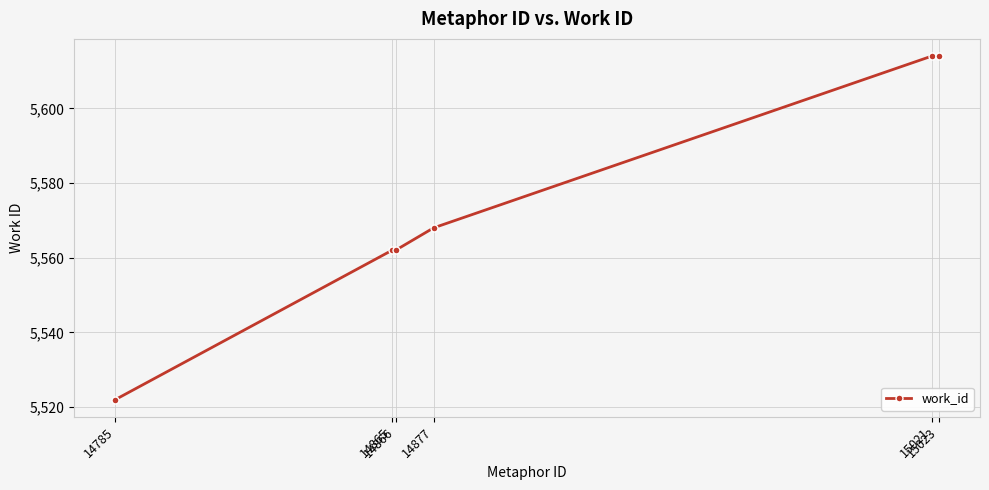

What is the value of the 4th point from the left?

5568